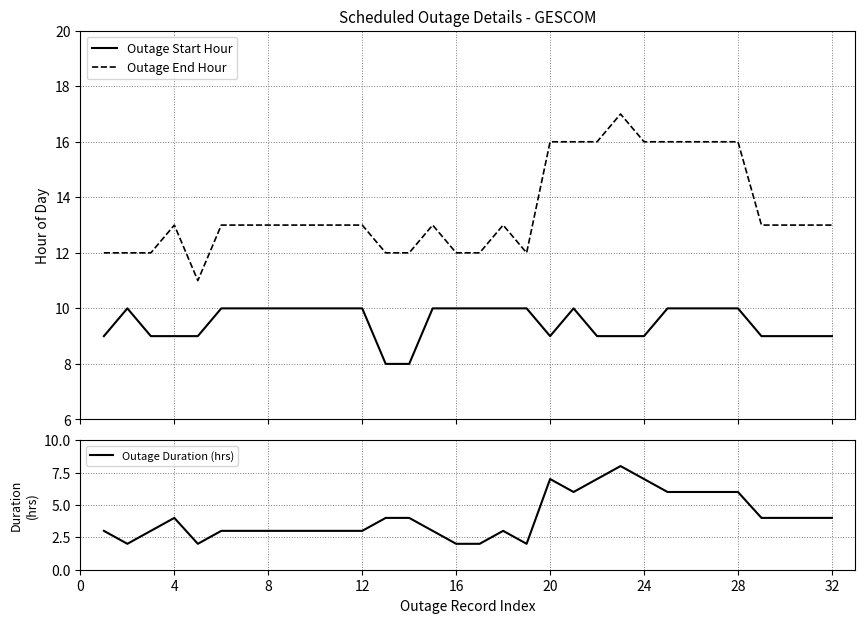

What is the minimum value for Outage Start Hour?

8